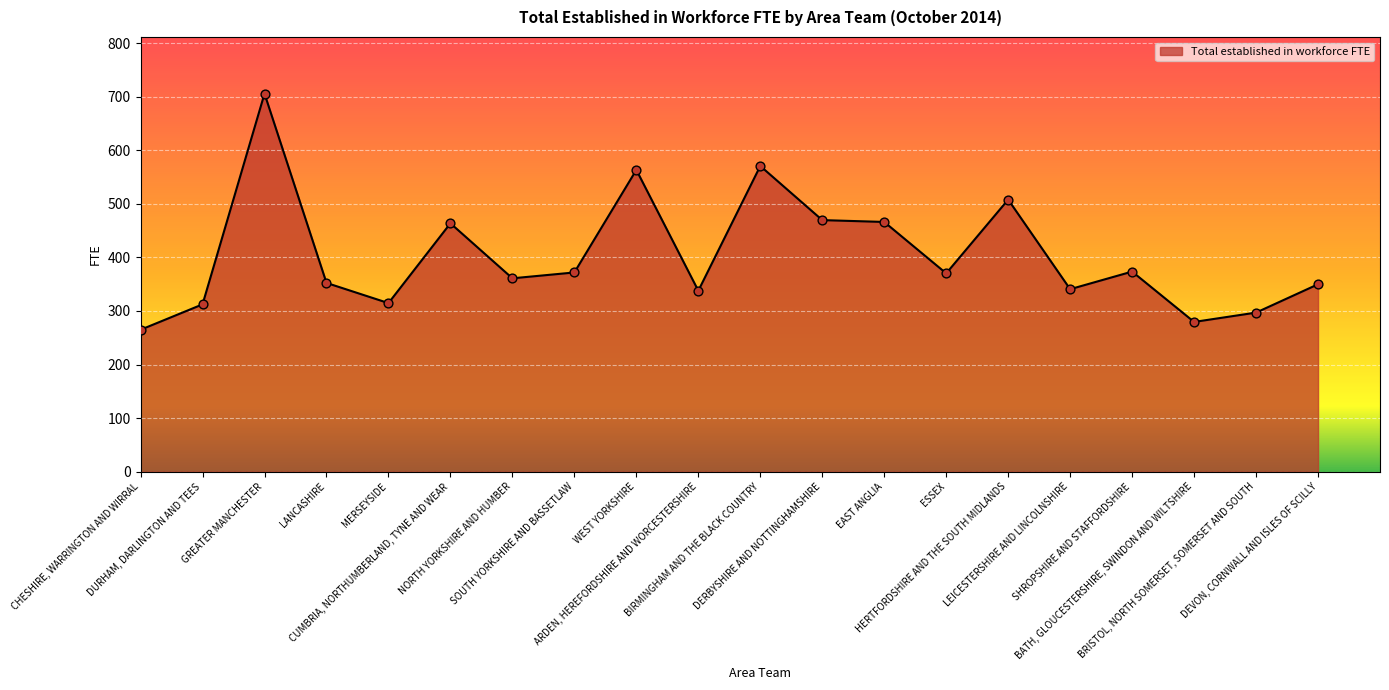

What is the minimum value shown in the chart?

265.0